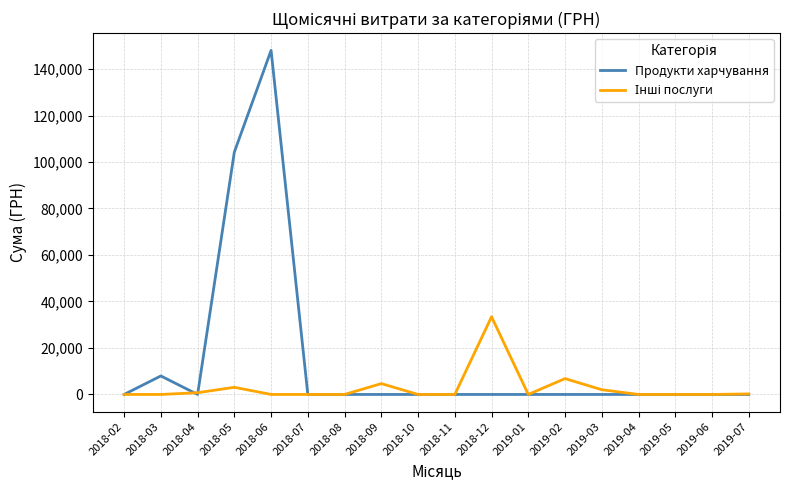

Which series has the largest range (max minus min)?

Продукти харчування